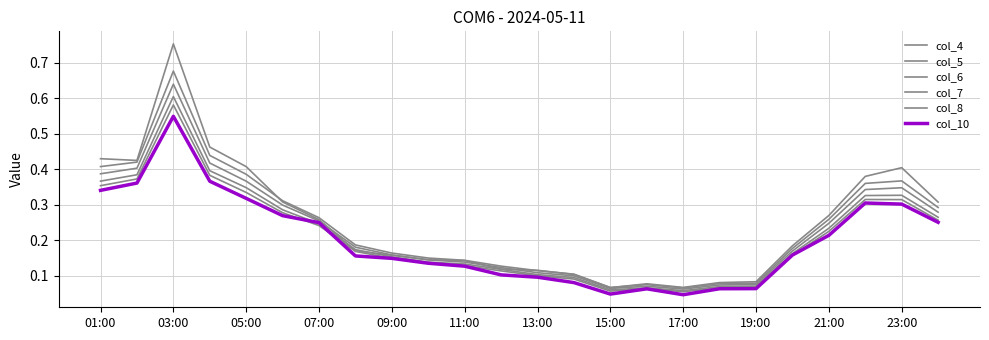

How many lines are shown in the chart?

6